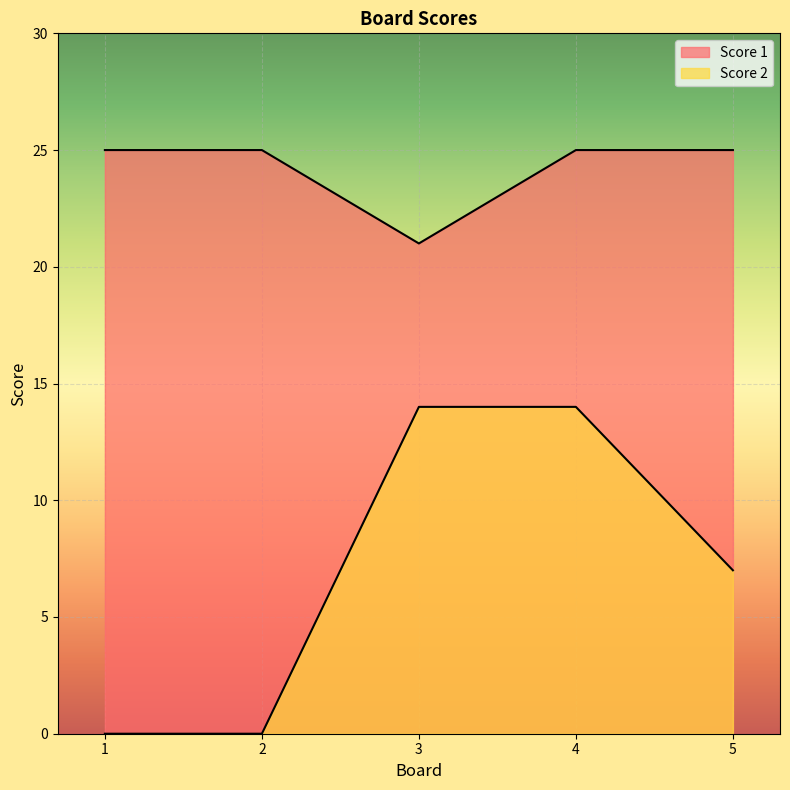

True or false: Score 1 and Score 2 intersect in this chart.

False